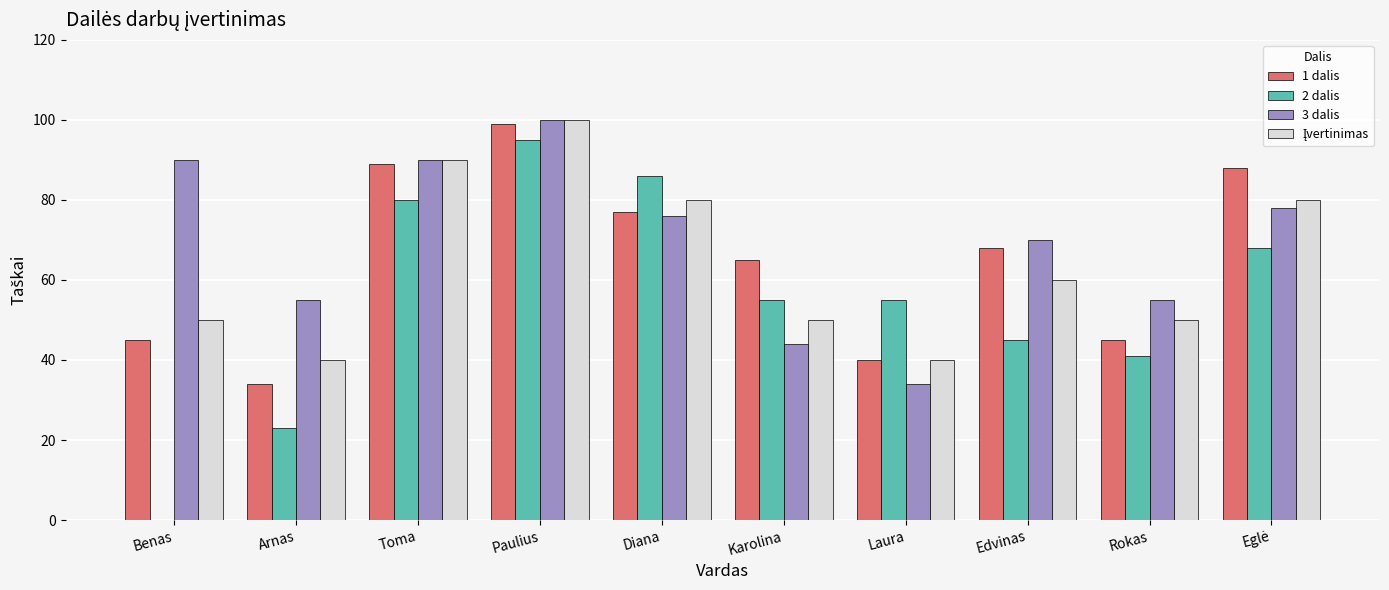

What is the greatest value displayed?

100